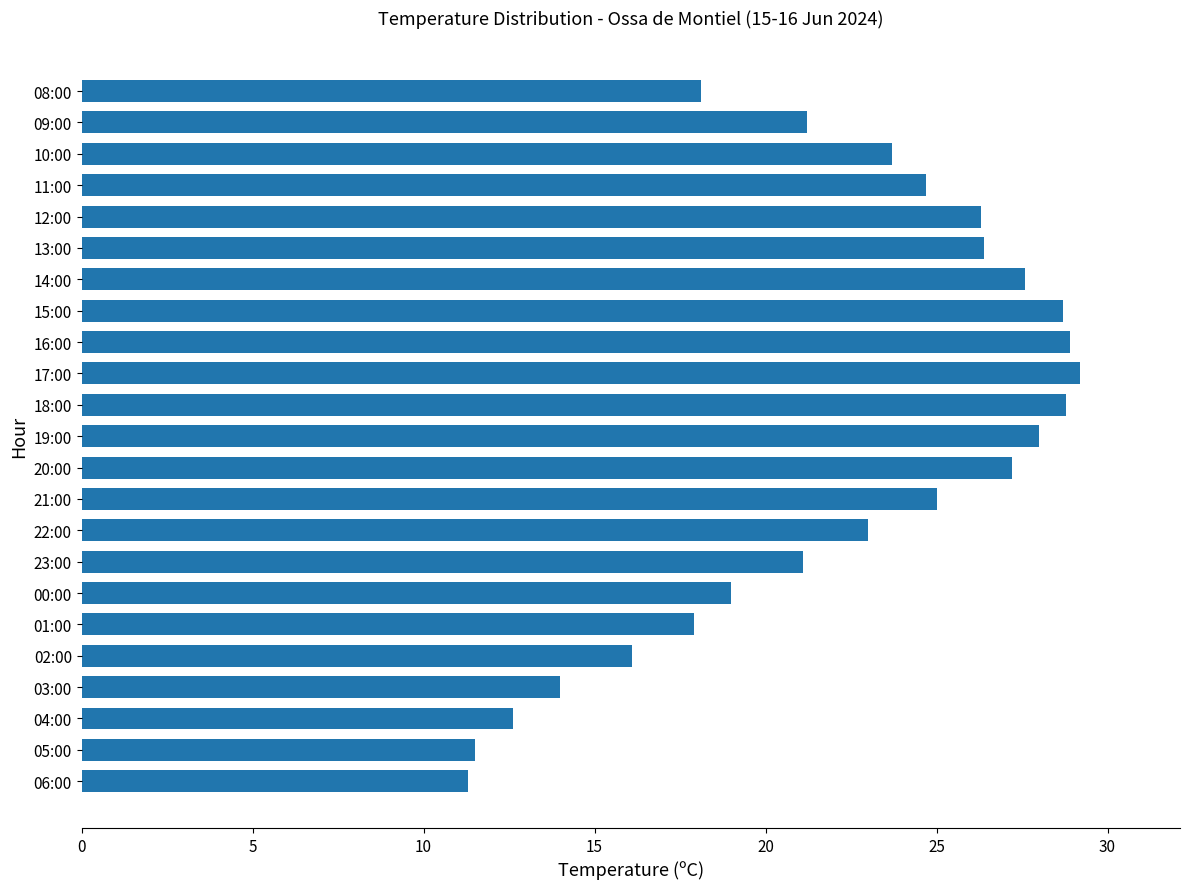

What is the average value?

22.2